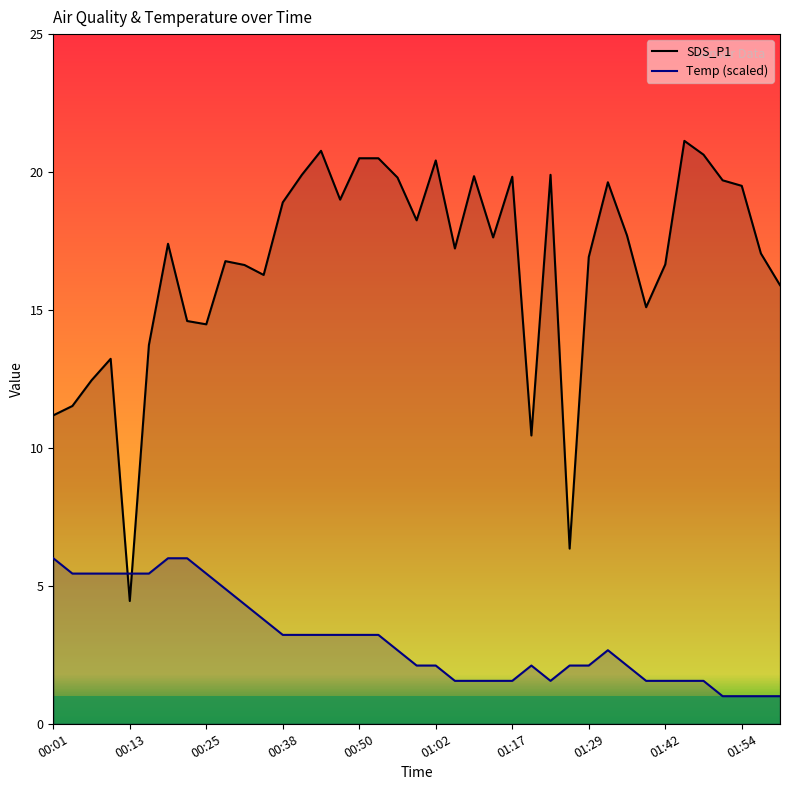

The Temp line series shows 4.3 at 29. True or false?

False